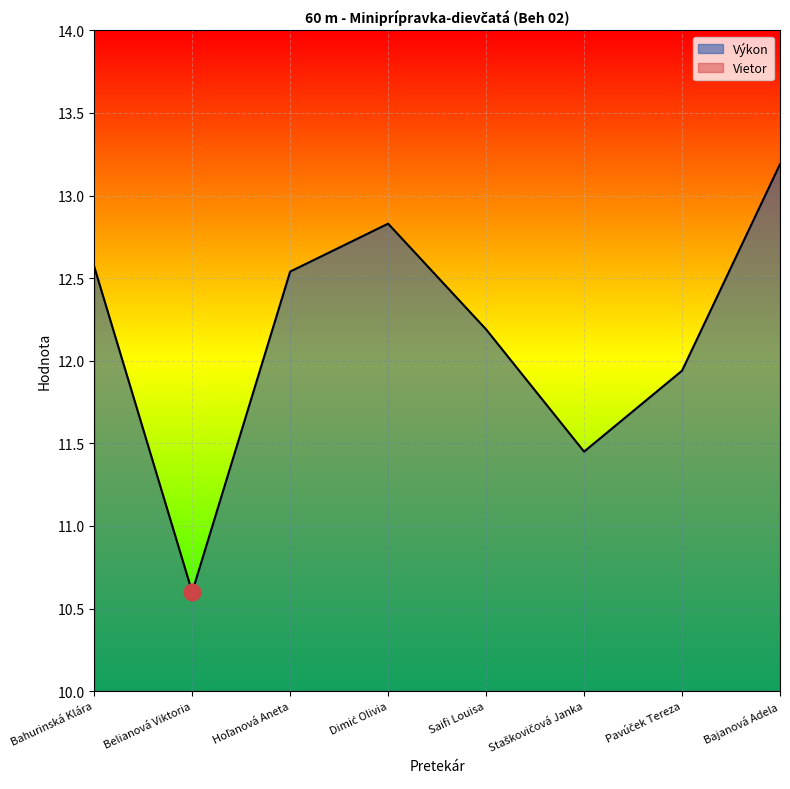

How many interior local valleys (lower than both neighbors) does the data have?

2